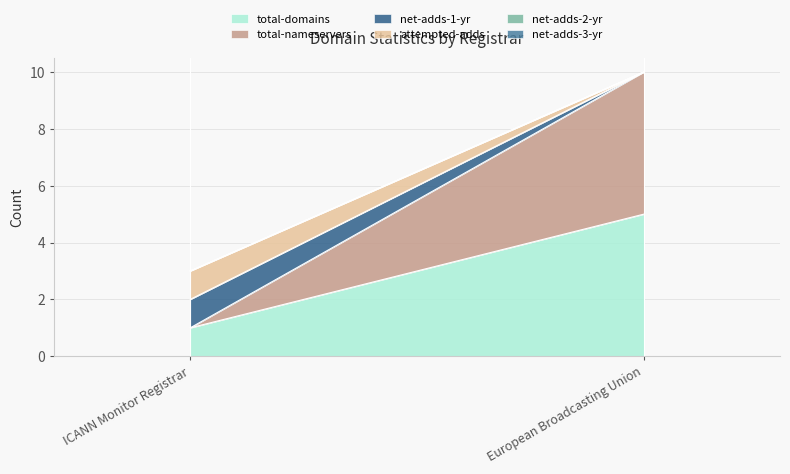

Which series has the largest range (max minus min)?

total-nameservers